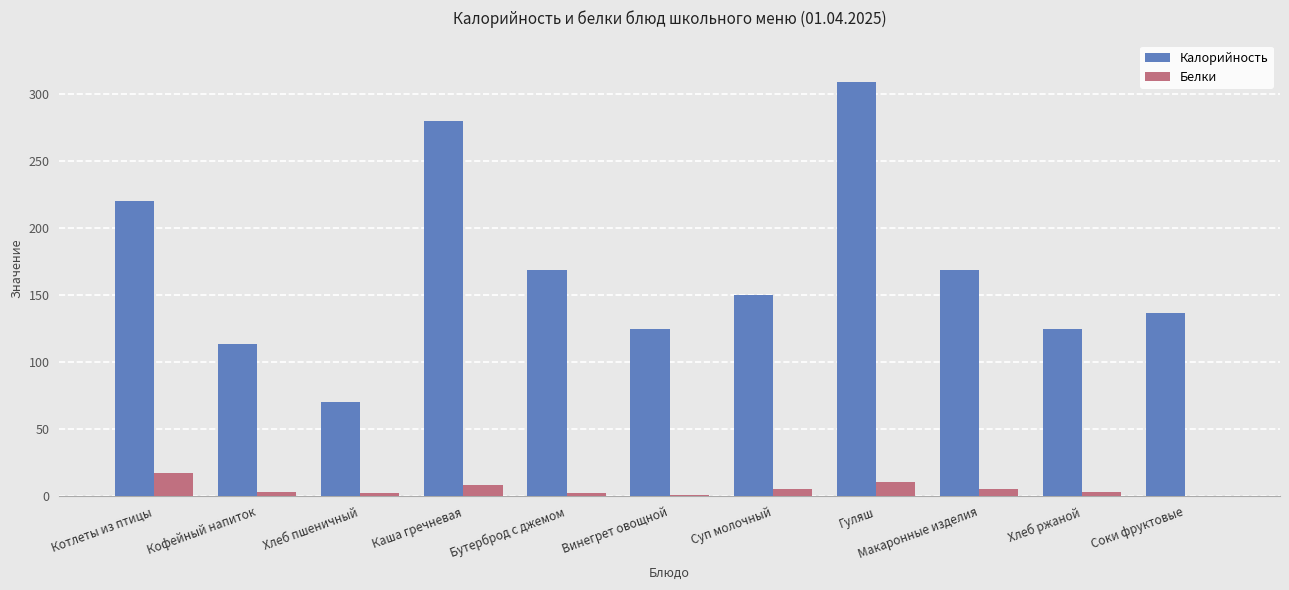

How many series are shown in this chart?

2